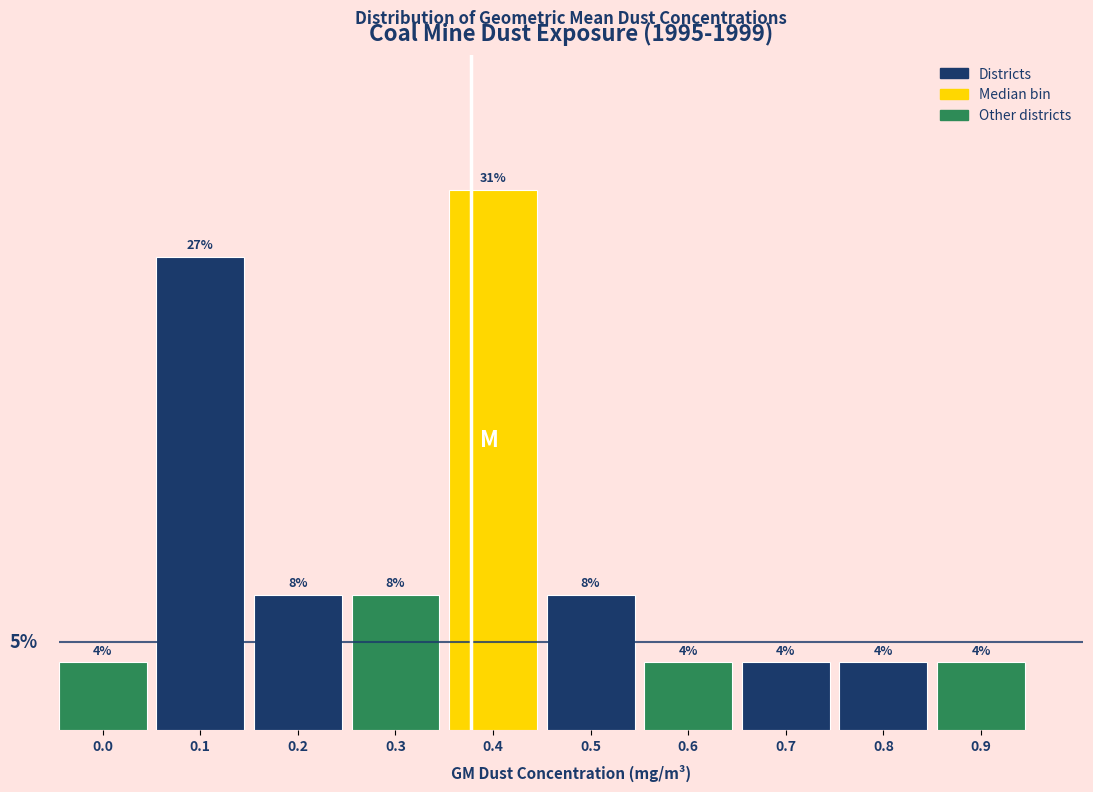

Are the bars horizontal?

No